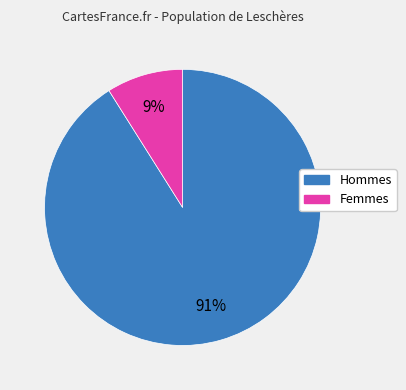

How many slices are in this pie chart?

2